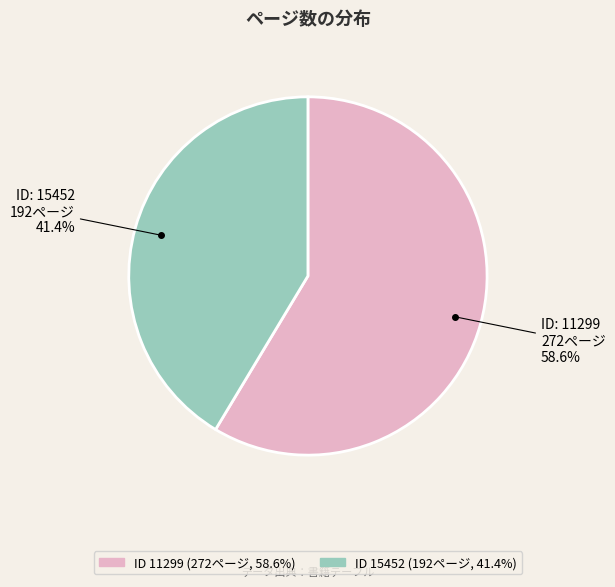

Is there any slice that represents more than half of the pie?

Yes